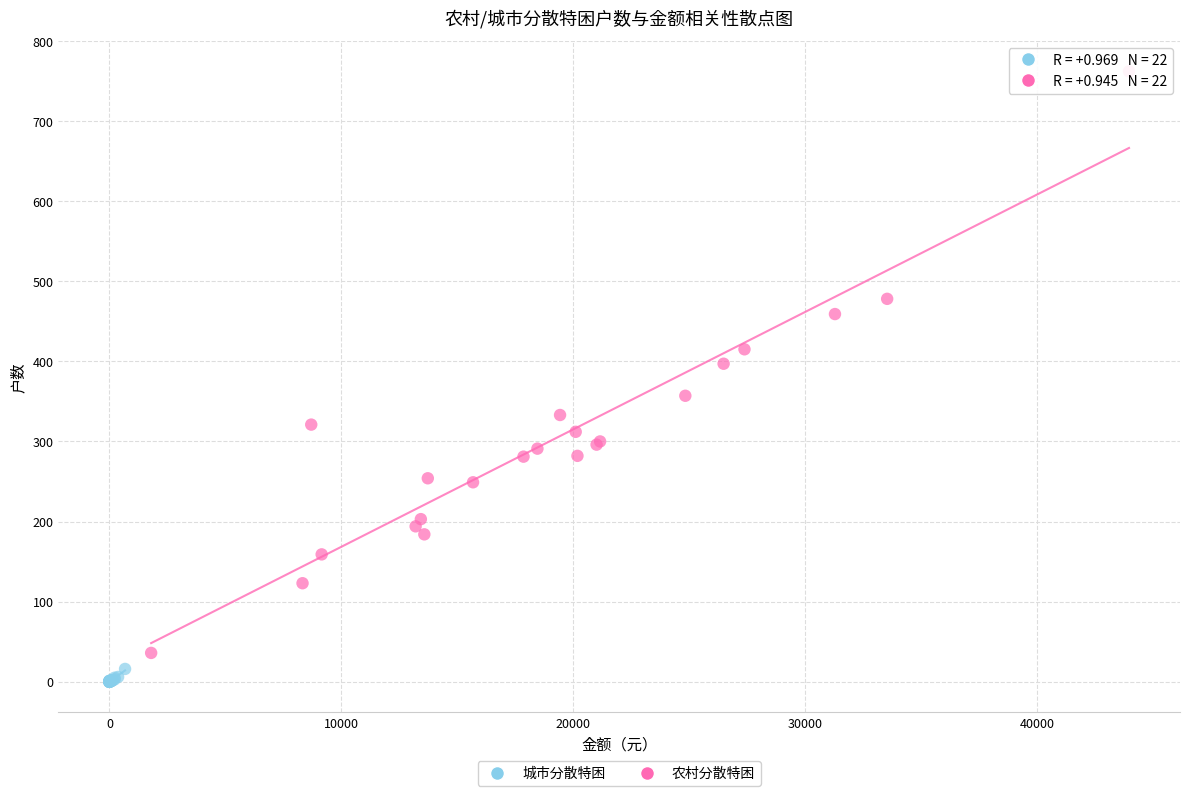

What are all the series names shown in the legend?

城市分散特困, 农村分散特困